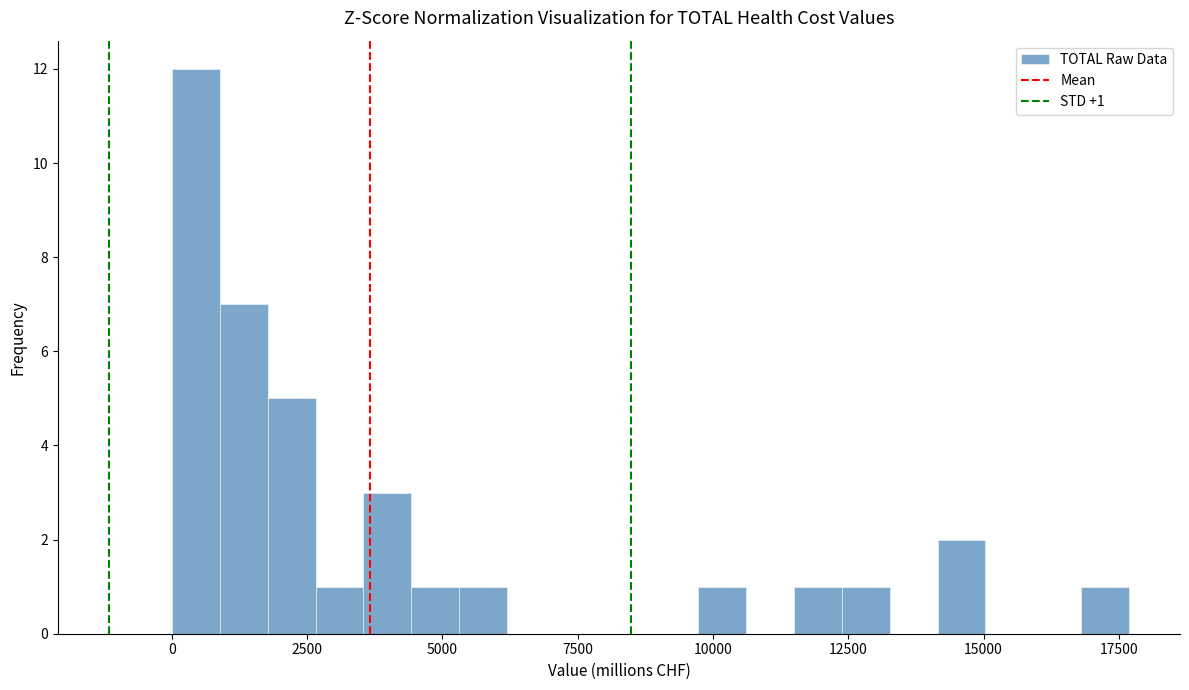

Around what value on the x-axis is the tallest bar? Give the approximate position of its centre, as read against the axis.

500